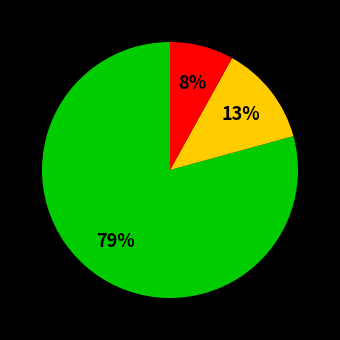

Does any single category account for the majority?

Yes